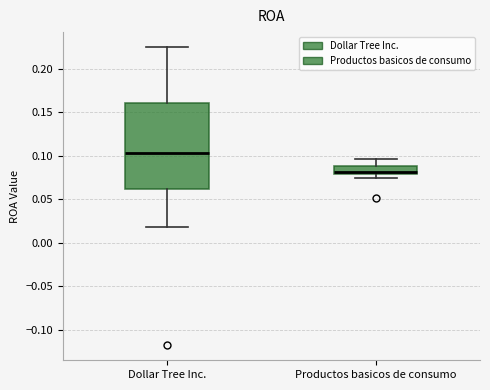

Reading left to right, read every box against the y-axis: the position of its median line, the range the box covers, and the ends of its whiskers. The values are not printed on the chart, so give them approximately, as read against the axis.

Dollar Tree Inc.: median 0.105, box 0.060 to 0.160, whiskers 0.020 to 0.225
Productos basicos de consumo: median 0.080 (just above the box's lower edge), box 0.080 to 0.090, whiskers 0.075 to 0.095